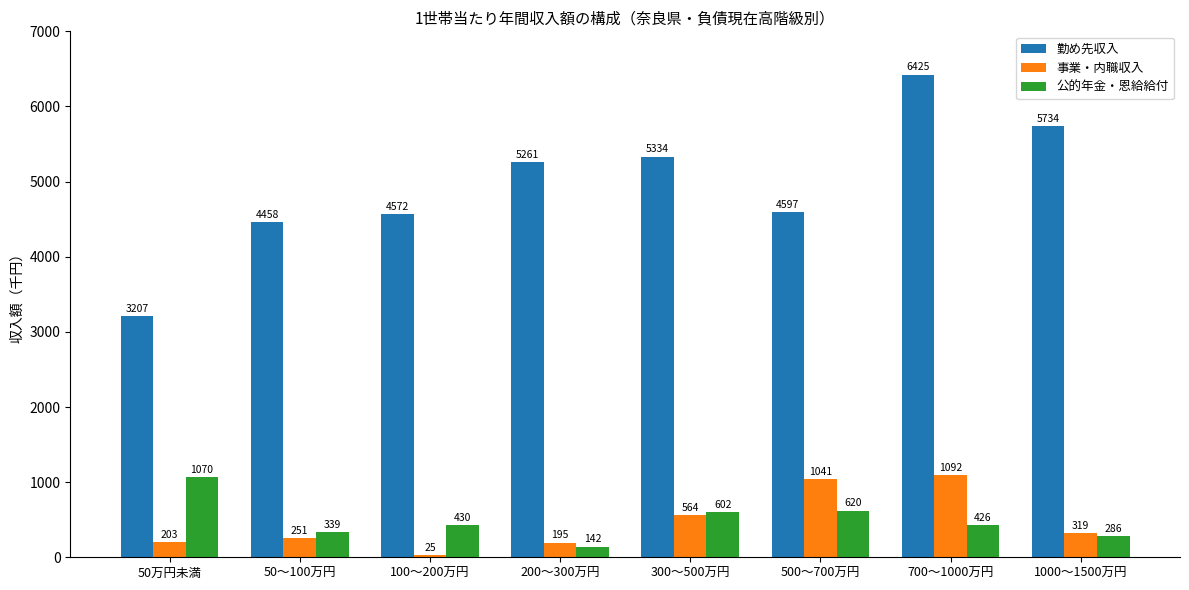

What is the label of the 4th bar from the left?

200～300万円